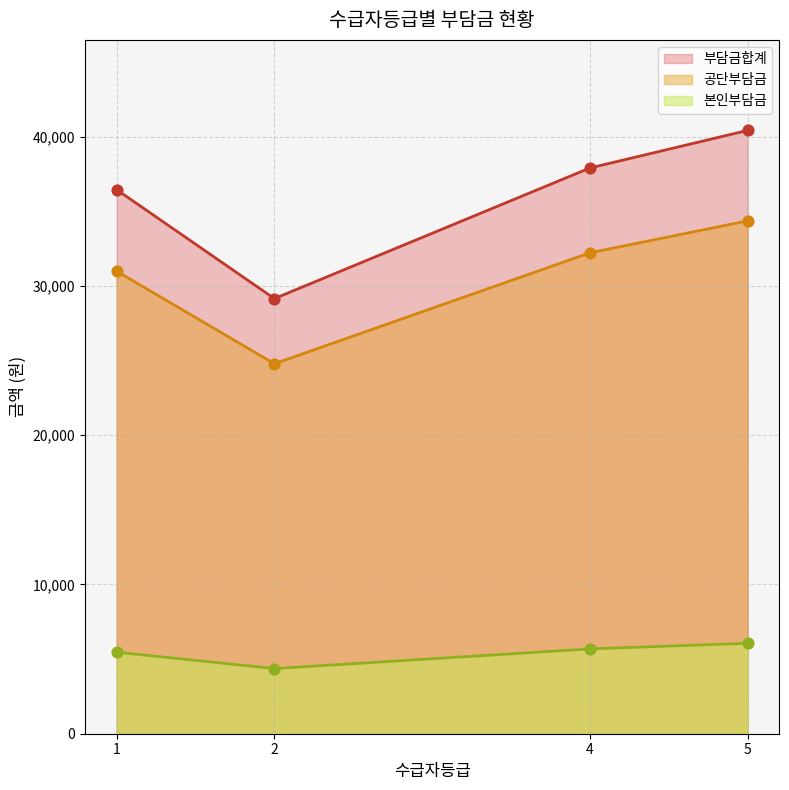

Which series has the widest spread of Y values?

부담금합계